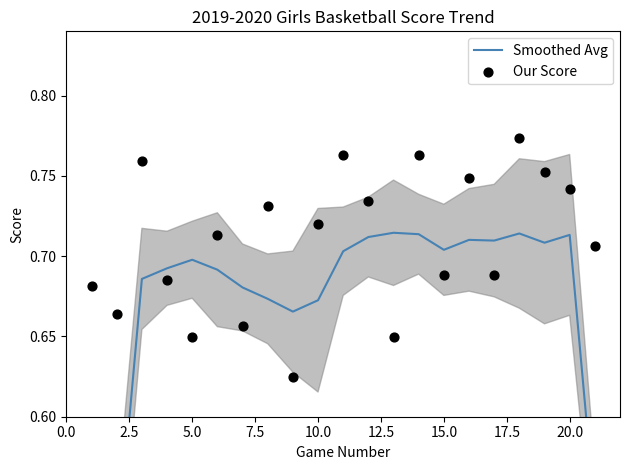

Which series has the widest spread of Y values?

Smoothed Avg